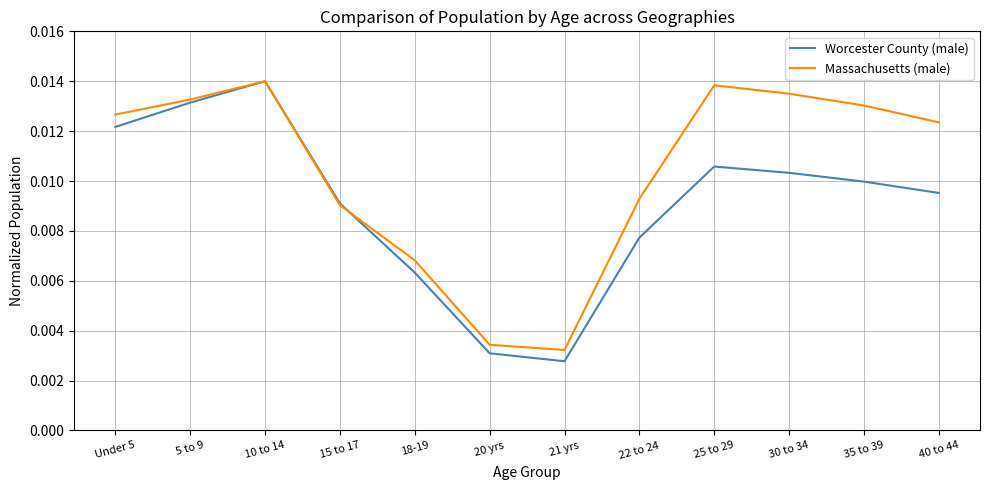

How many interior local peaks does the Worcester County (male) series have?

2